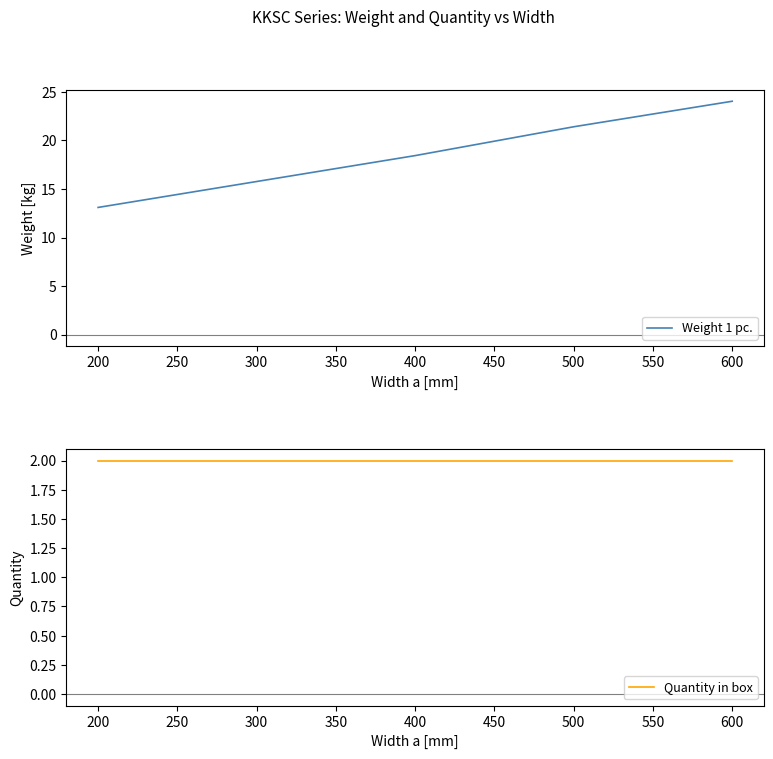

Is it true that Weight 1 pc. equals 15.8 at 300?

True